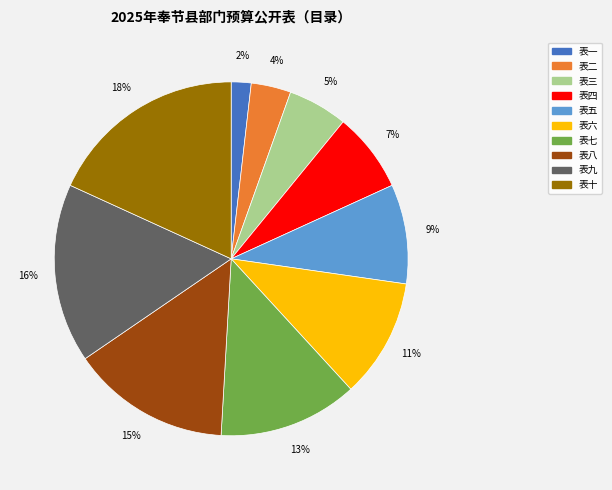

Do 表二 and 表八 together represent more than half of the pie?

No